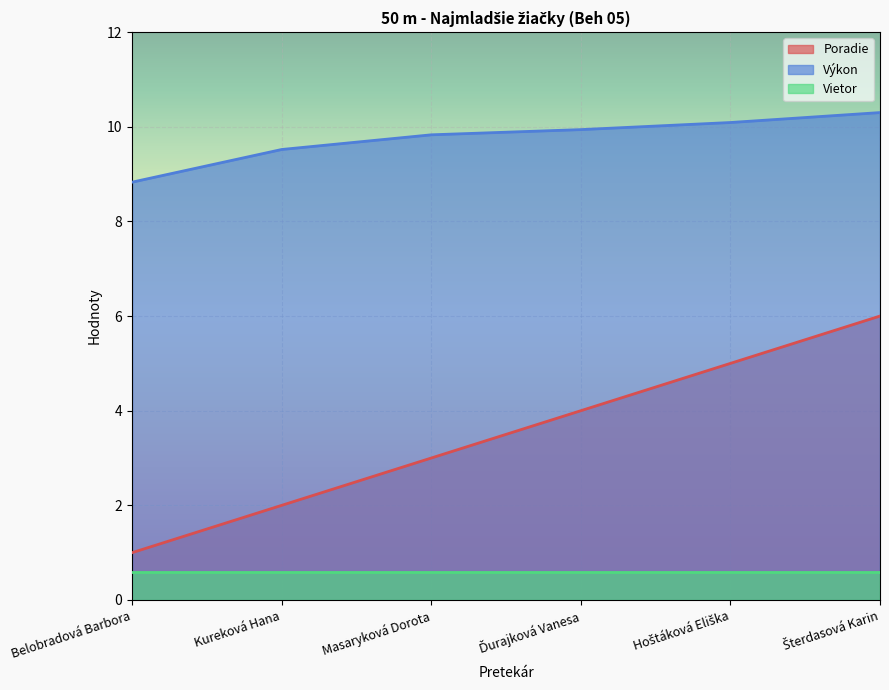

What is the average value of the Výkon series?

9.8